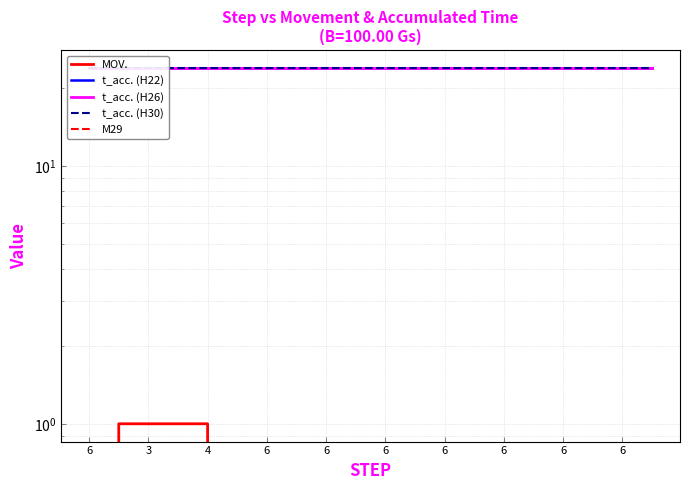

True or false: MOV. has a value of 0 at 4.

False